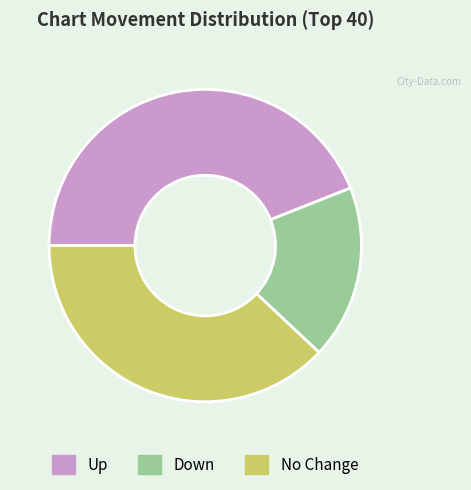

What is the ratio of the value at No Change to the value at Down?

2.1